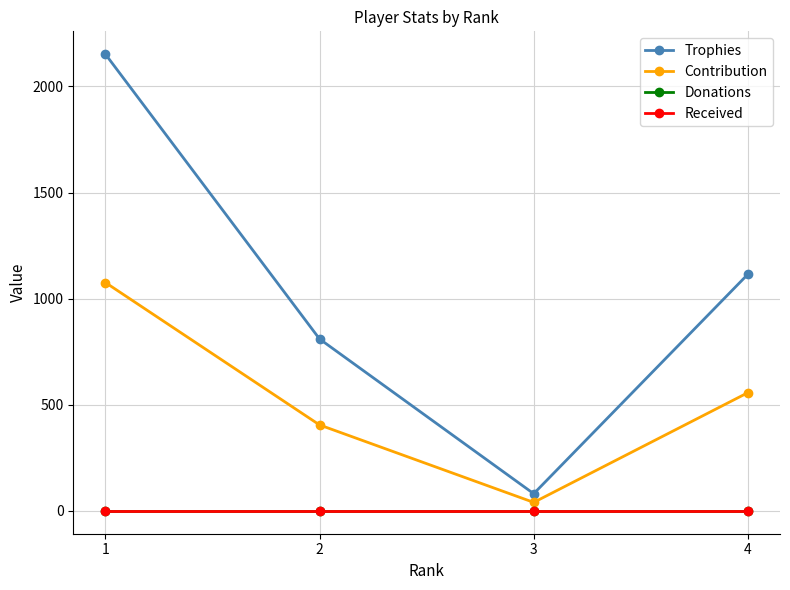

Is this an area chart (filled region under the line)?

No